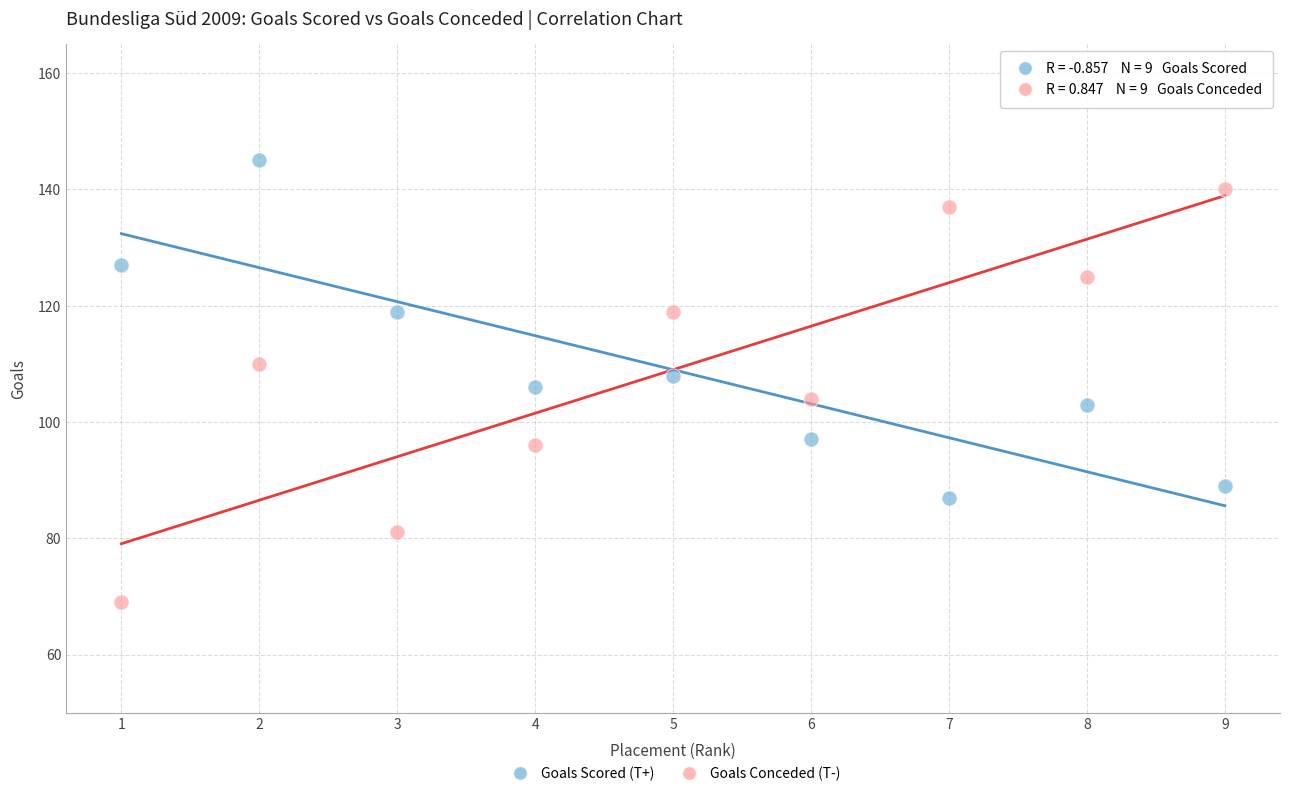

What is the X range (max minus min) for the scatter plot?

8